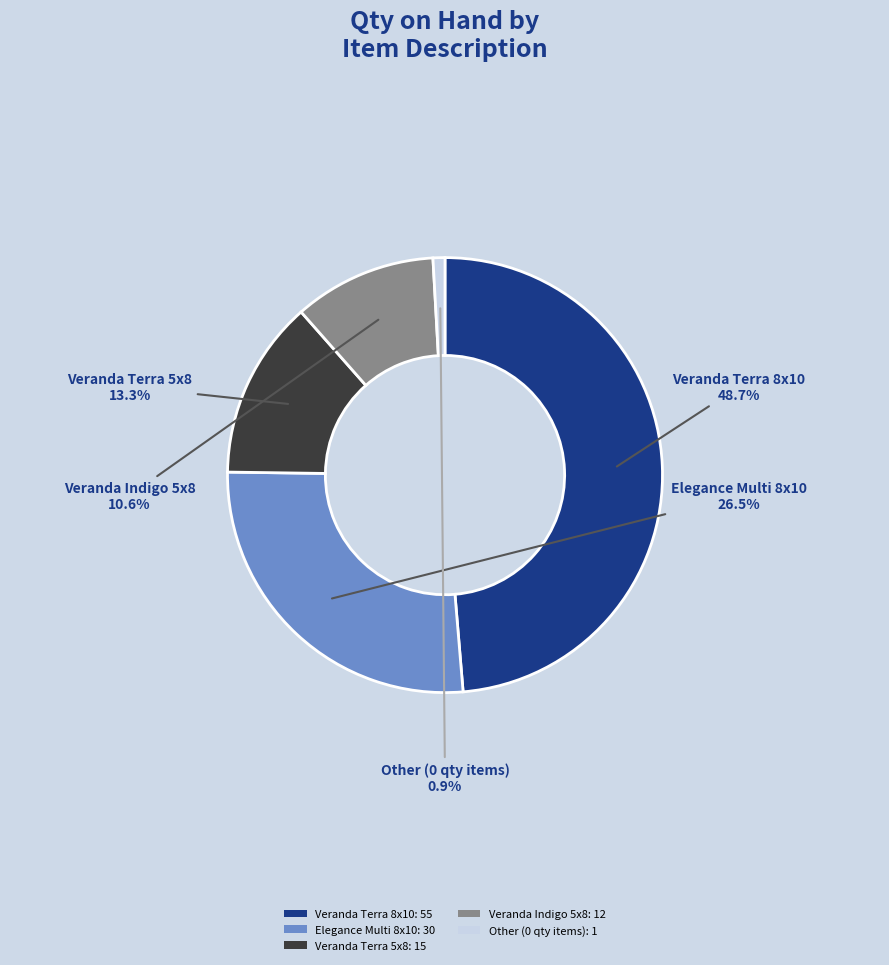

How many slices are in this pie chart?

5